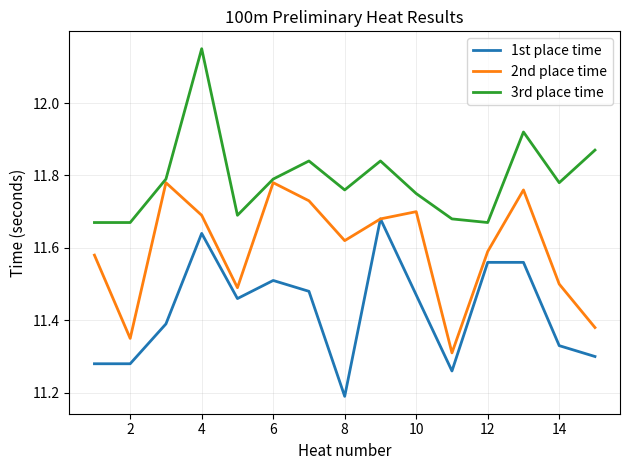

True or false: 1st place time and 3rd place time intersect in this chart.

False